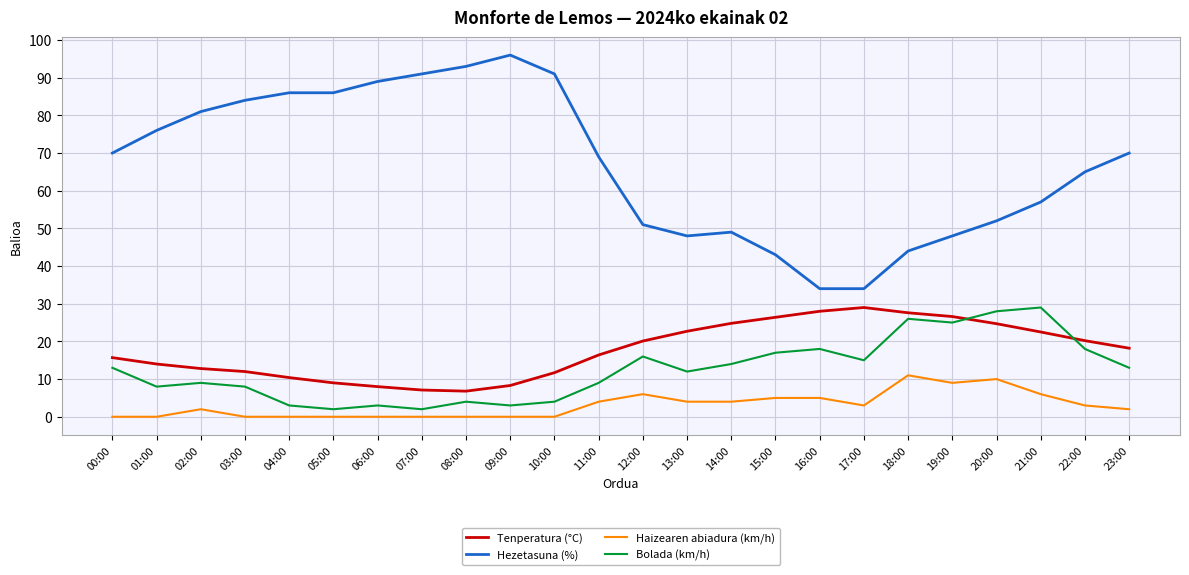

What is the total value across all series at 14:00?

91.8